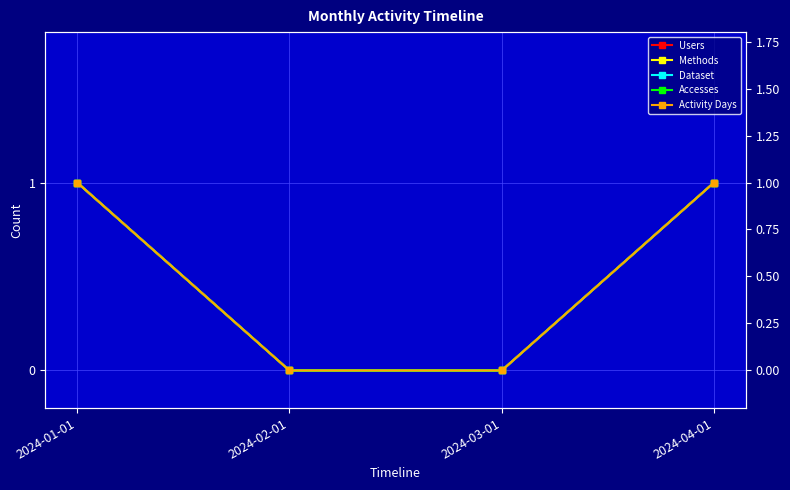

At how many categories does at least one series exceed 0?

2